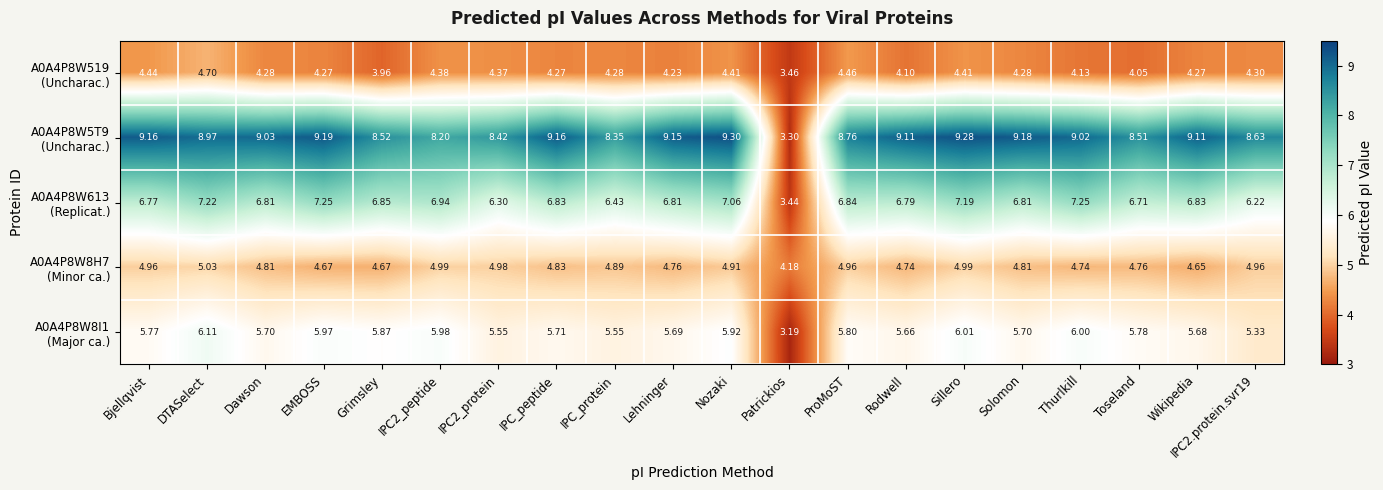

At which category does the chart reach its minimum across all series?

Patrickios